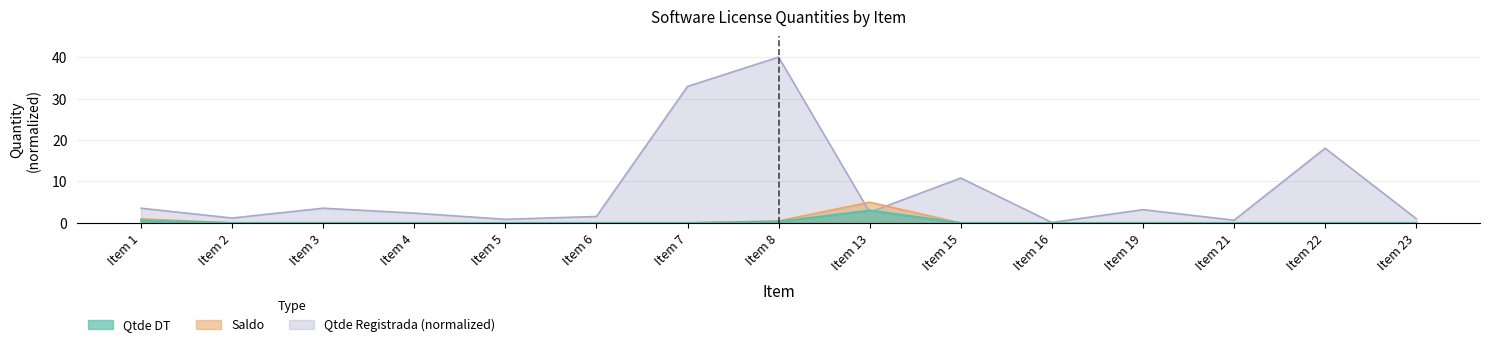

Reading left to right, extract all data points from this chart.

Qtde Registrada: 3.6	1.2	3.6	2.4	0.9	1.6	32.9	40.0	2.6	10.8	0.1	3.2	0.7	18.0	1.0
Saldo: 1.0	0.0	0.0	0.0	0.0	0.0	0.0	0.5	5.0	0.0	0.0	0.0	0.0	0.0	0.0
Qtde DT: 0.6	0.0	0.0	0.0	0.0	0.0	0.0	0.3	3.0	0.0	0.0	0.0	0.0	0.0	0.0